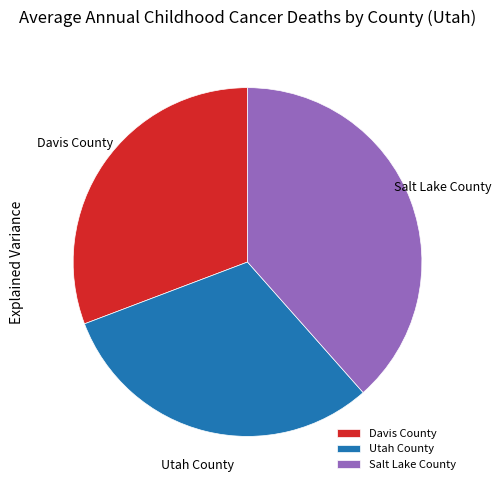

Is there a majority slice in this chart?

No